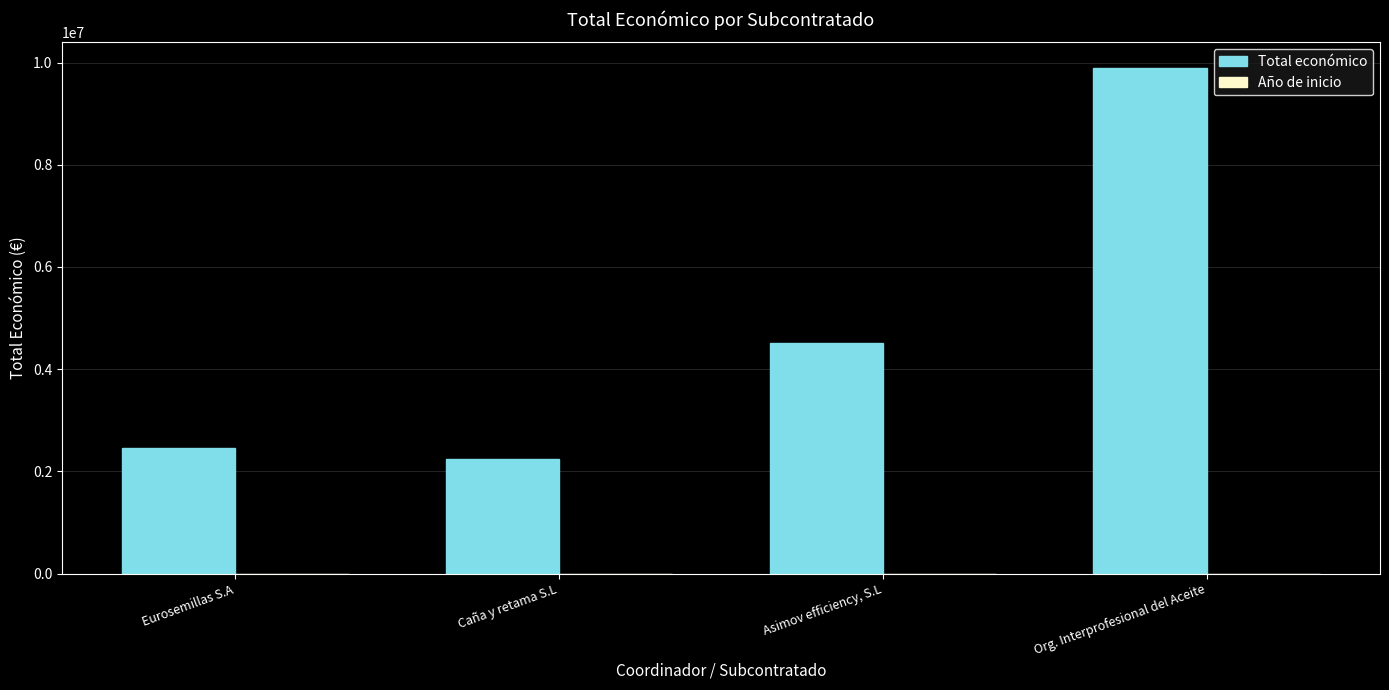

Which series changed the most between Eurosemillas S.A and Asimov efficiency, S.L?

Total económico